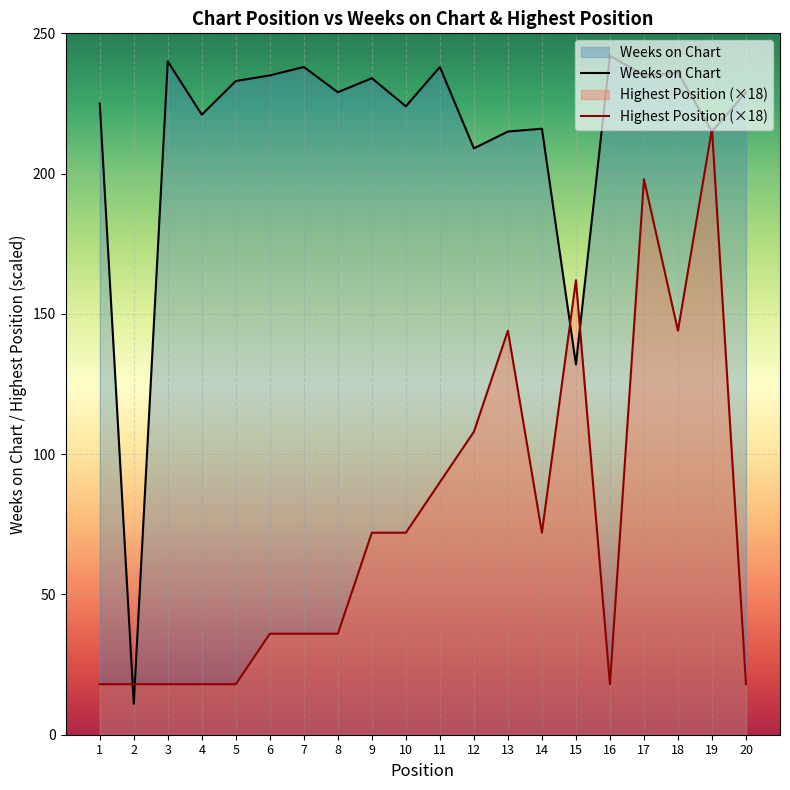

The Weeks on Chart series shows 296 at 19. True or false?

False